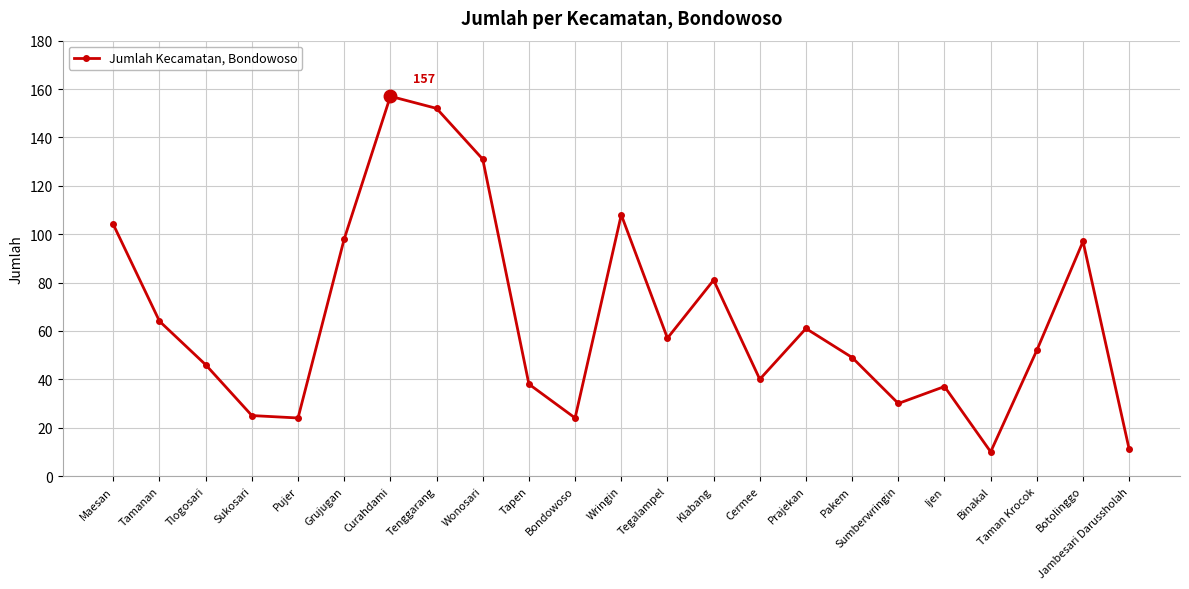

How many interior local valleys (lower than both neighbors) does the data have?

6